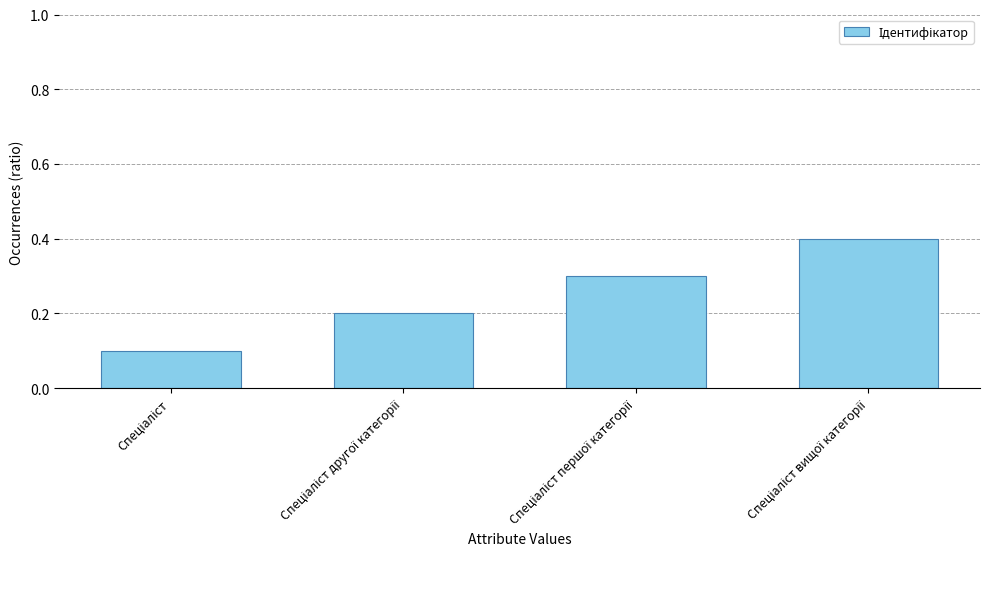

What is the sum of all values?

1.0